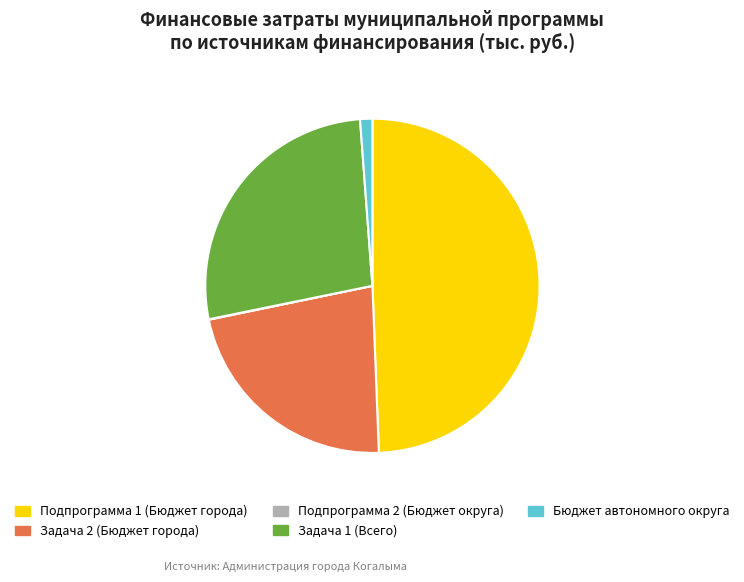

Do Подпрограмма 1 (Бюджет города) and Задача 1 (Всего) together represent more than half of the pie?

Yes